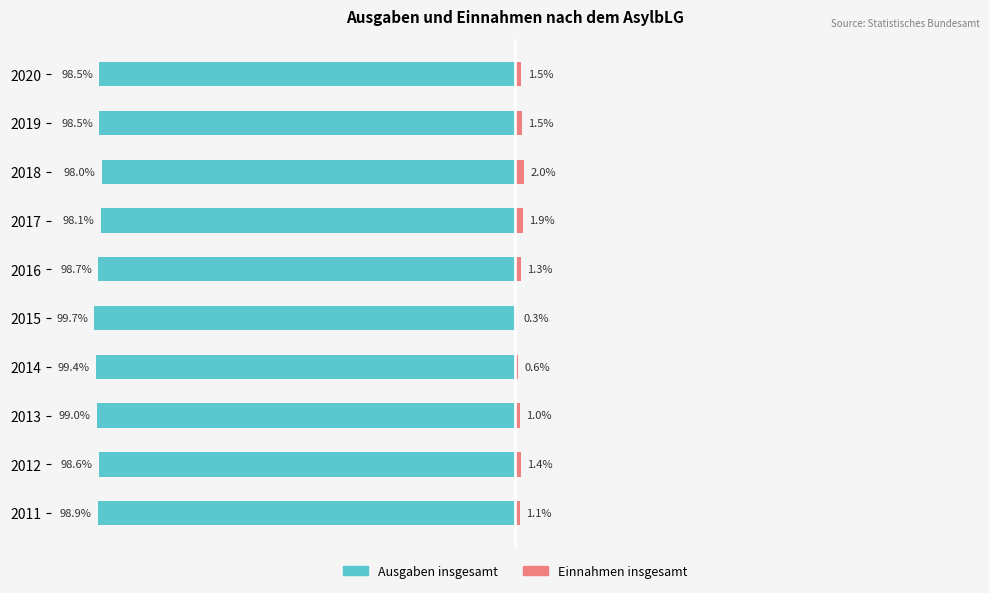

Which series has the largest range (max minus min)?

Ausgaben insgesamt